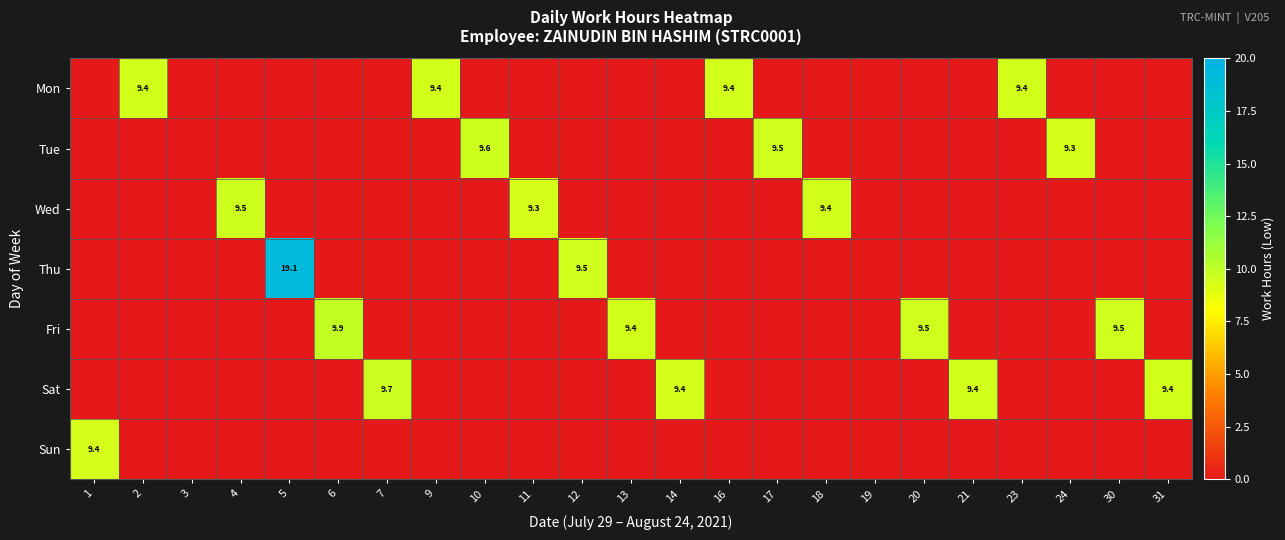

At which category is the sum across all series the highest?

5